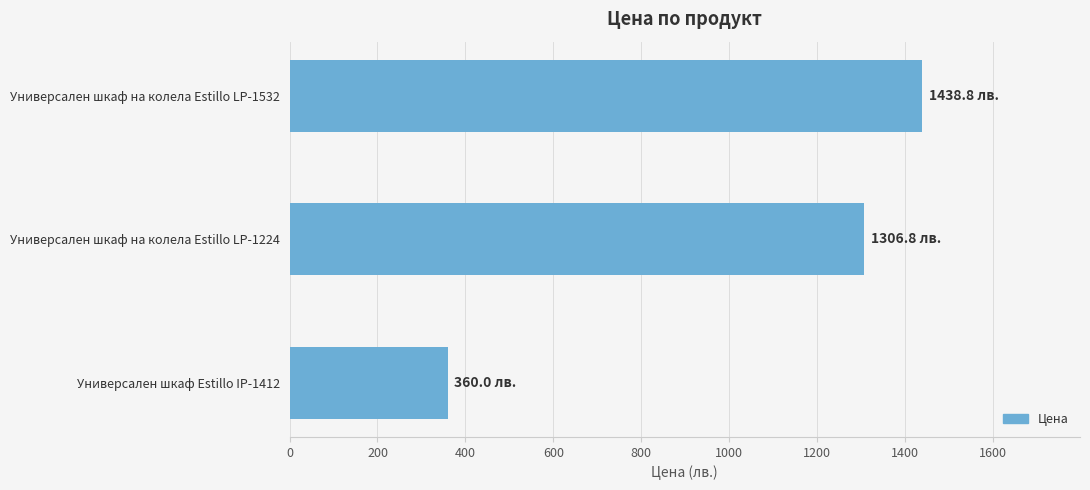

Approximately how many times larger is the value at Универсален шкаф Estillo IP-1412 compared to Универсален шкаф на колела Estillo LP-1532?

0.3